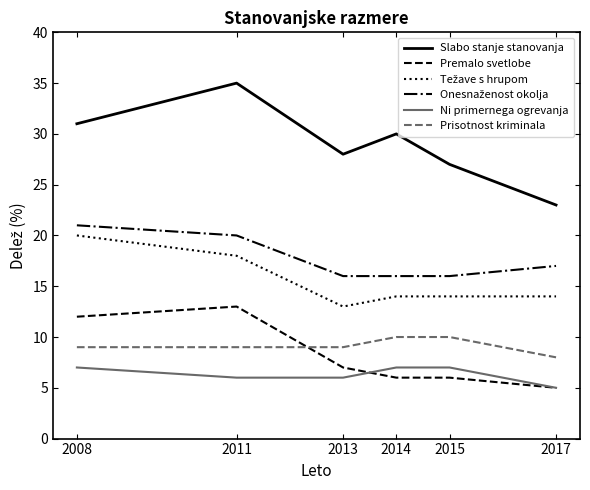

Does the chart display data point markers on the line(s)?

No